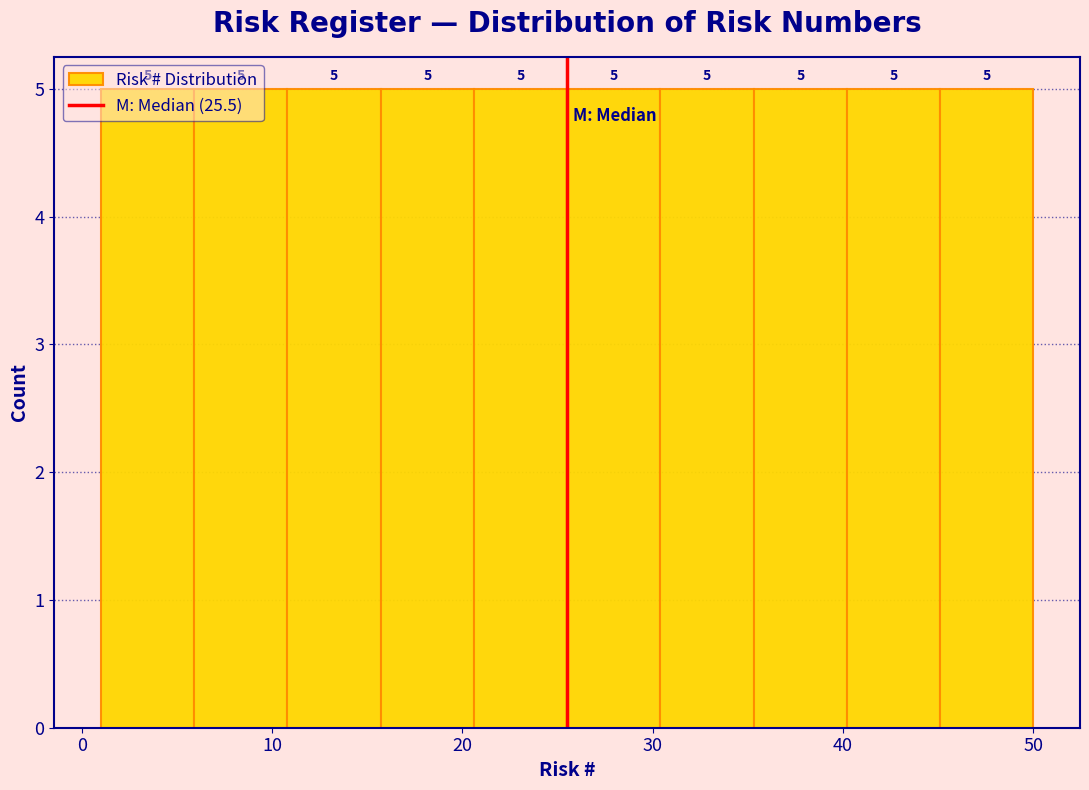

Reading left to right, list every bar in this chart as the range it spans on the x-axis followed by its height. The bar edges are not printed on the chart, so give them approximately, as read against the axis.

1.0 to 5.9: 5
5.9 to 10.8: 5
10.8 to 15.7: 5
15.7 to 20.6: 5
20.6 to 25.5: 5
25.5 to 30.4: 5
30.4 to 35.3: 5
35.3 to 40.2: 5
40.2 to 45.1: 5
45.1 to 50.0: 5